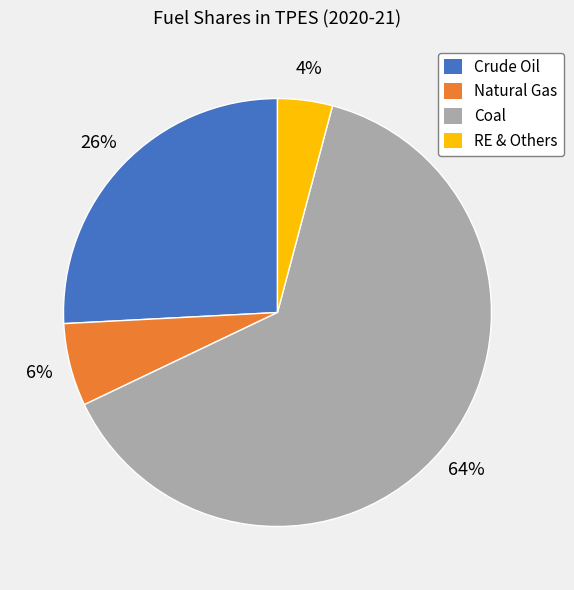

Combined, do Coal and RE & Others account for over 50%?

Yes